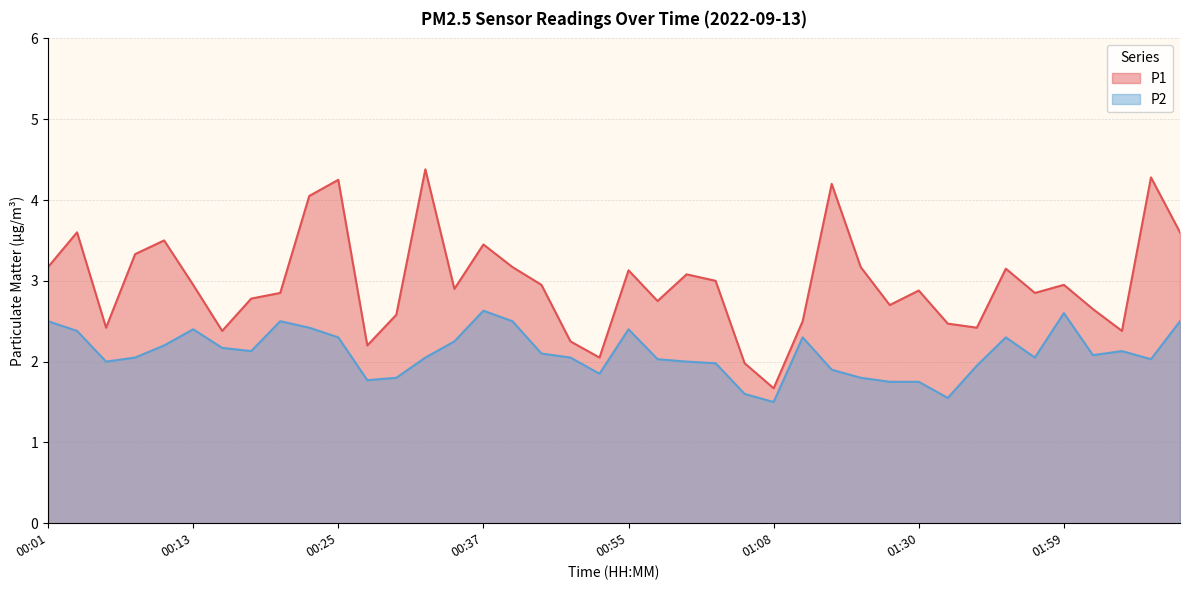

How many lines are shown in the chart?

2